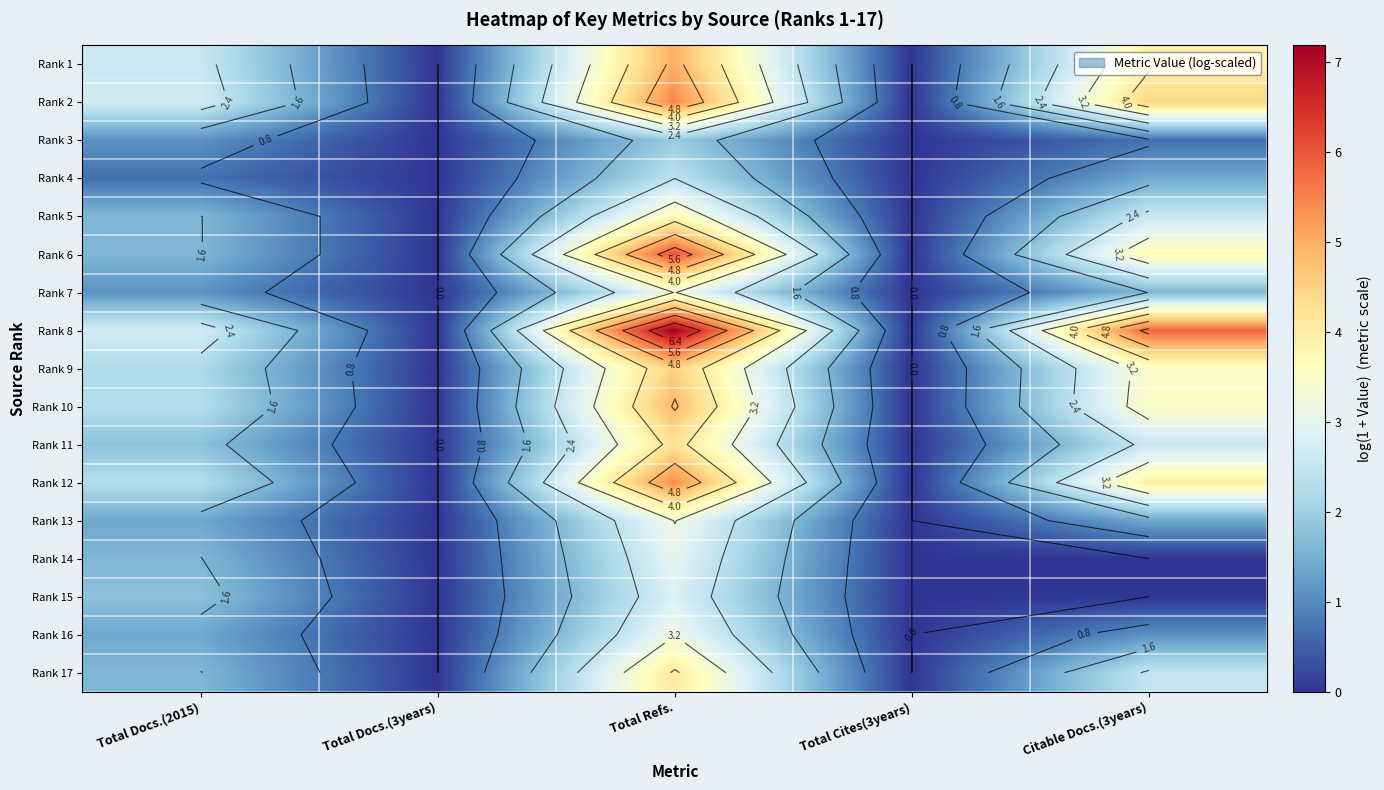

What is the sum of all Rank 17 values?

8.2